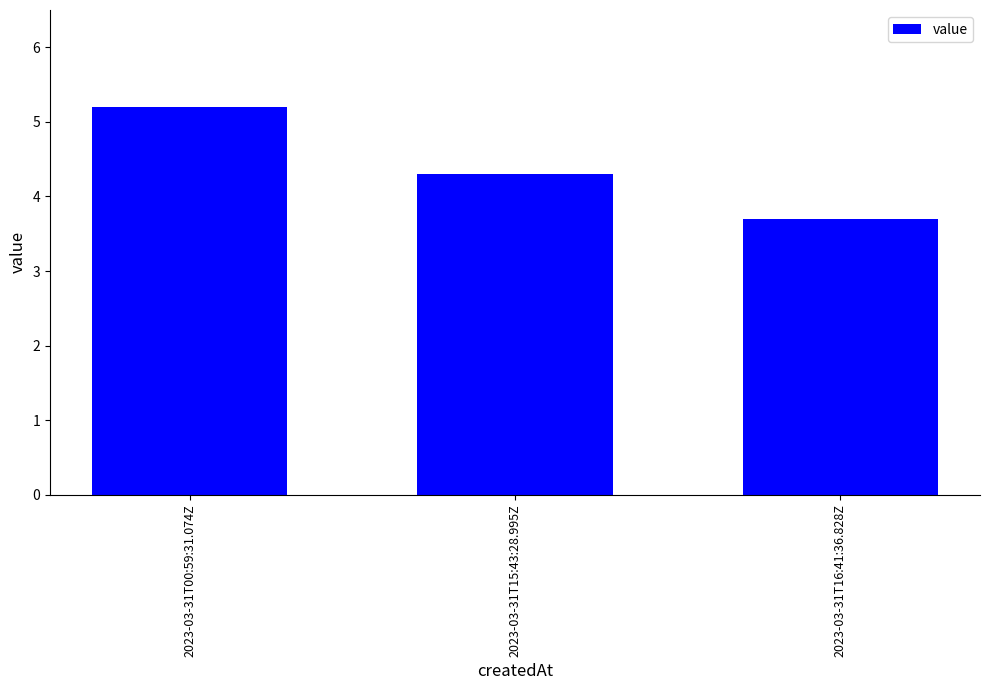

Reading left to right, what are all the values shown in this chart?

5.2	4.3	3.7